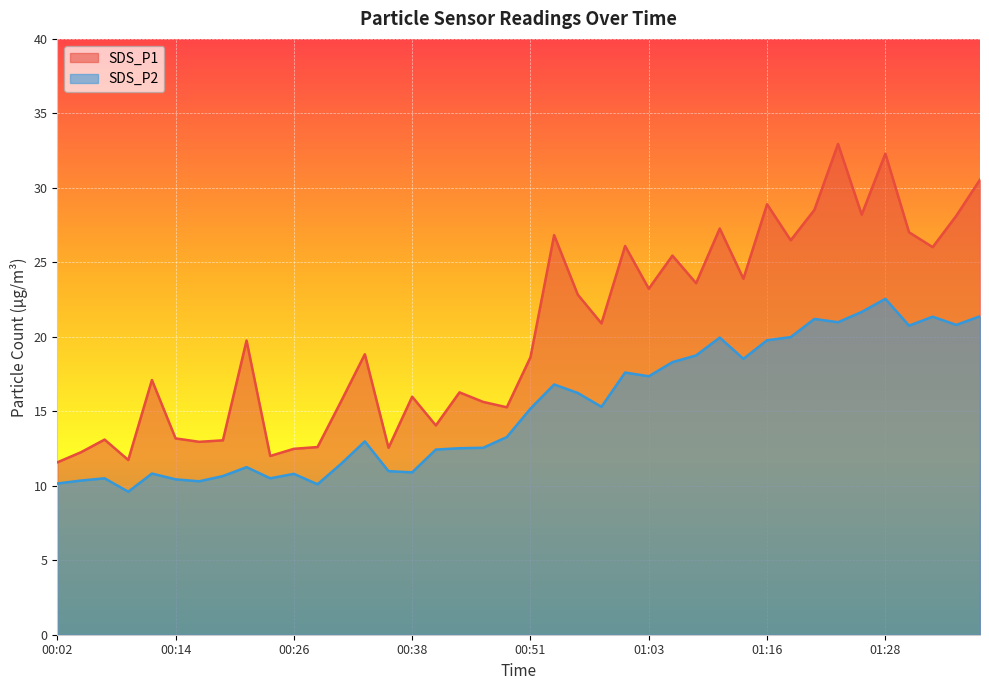

What is the minimum value for SDS_P2?

9.6